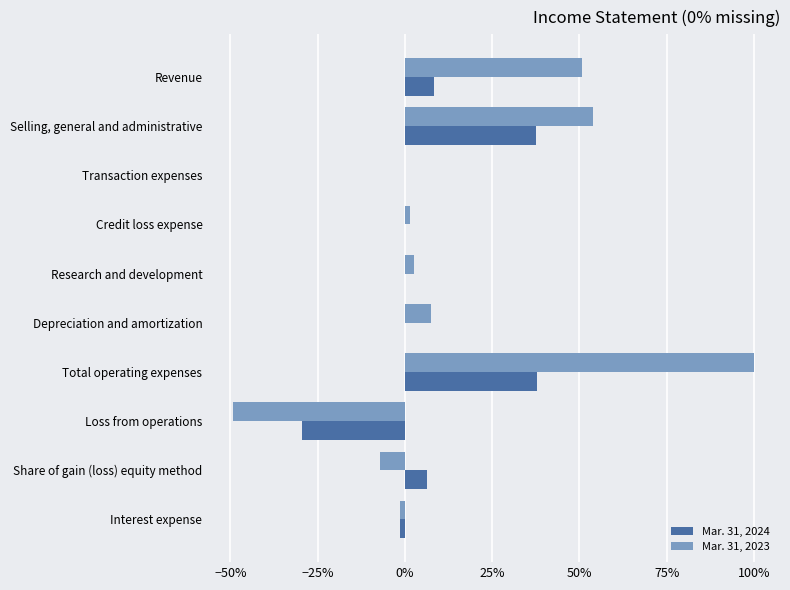

List the series in order of their overall mean, highest first.

Mar. 31, 2023, Mar. 31, 2024